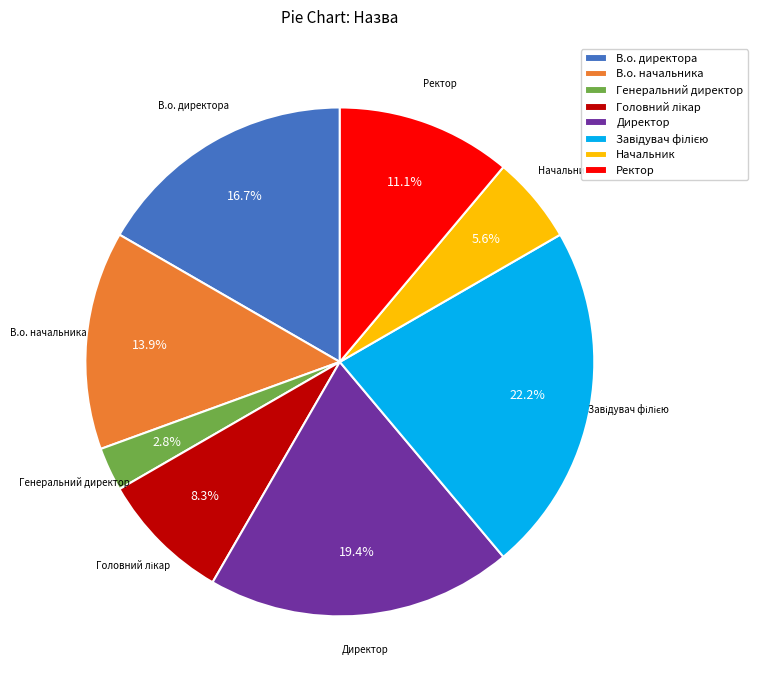

What is the total percentage of Ректор and Начальник?

16.7%